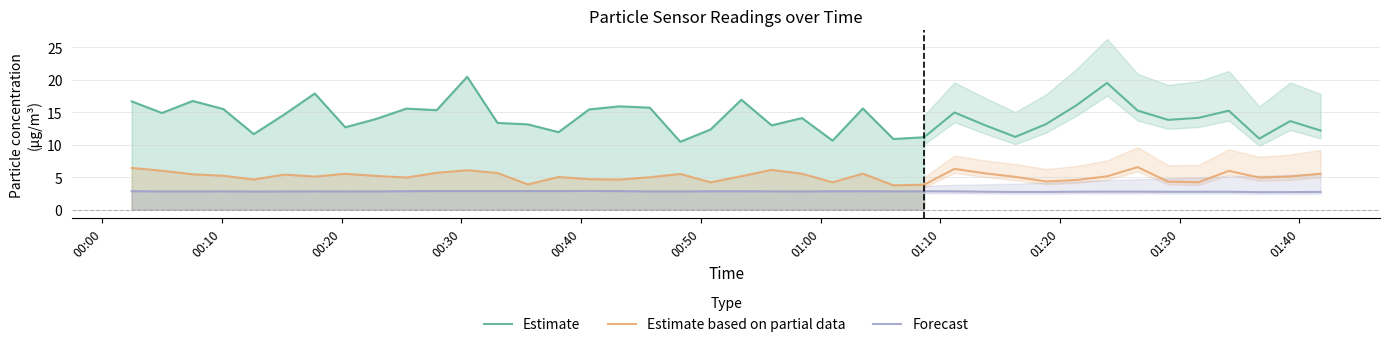

Is this an area chart (filled region under the line)?

No